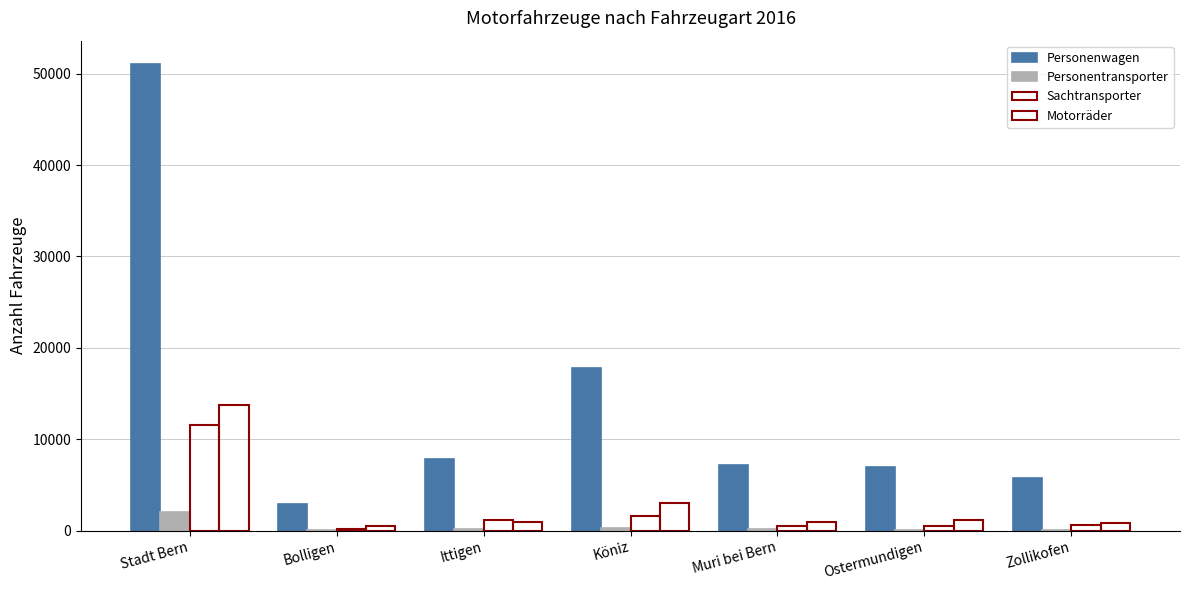

The Motorräder series shows 1361 at Zollikofen. True or false?

False